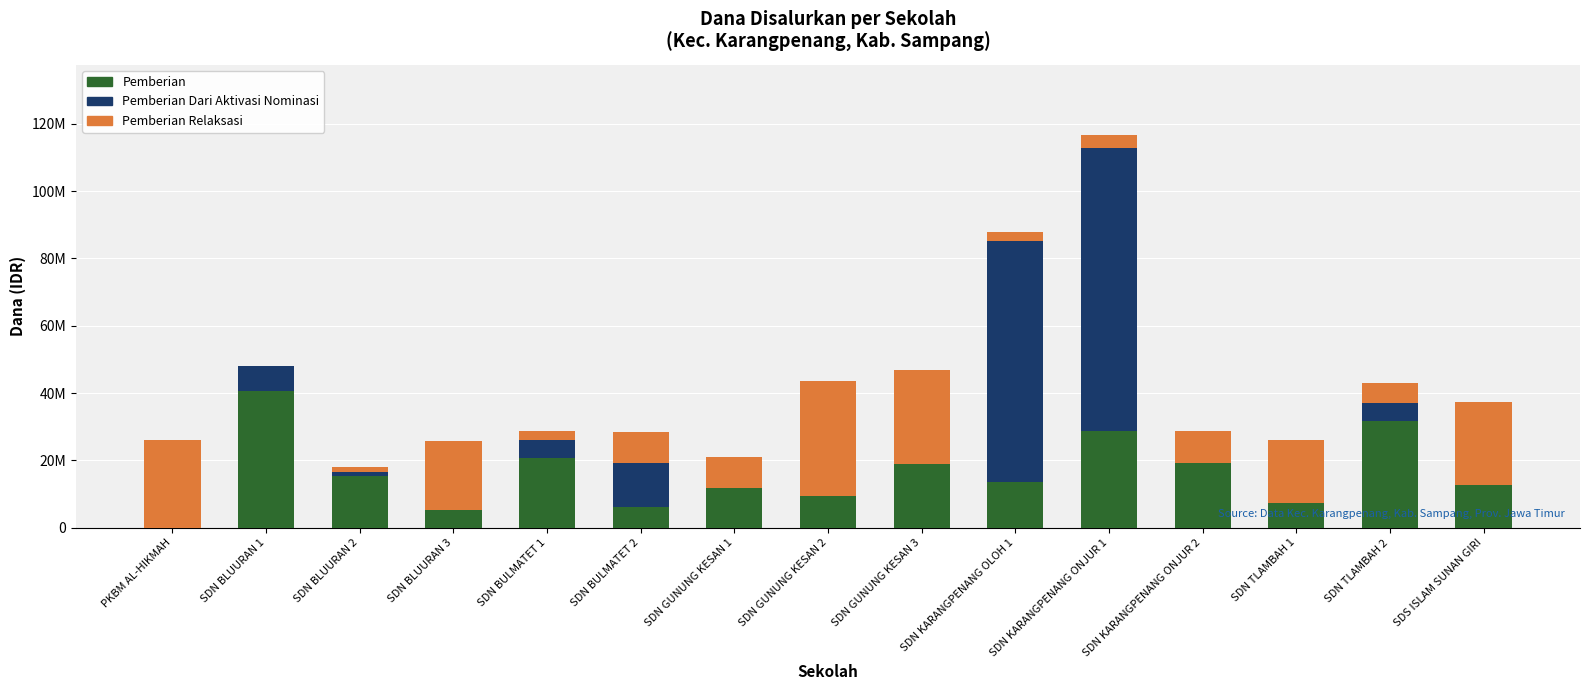

Are the bars horizontal?

No